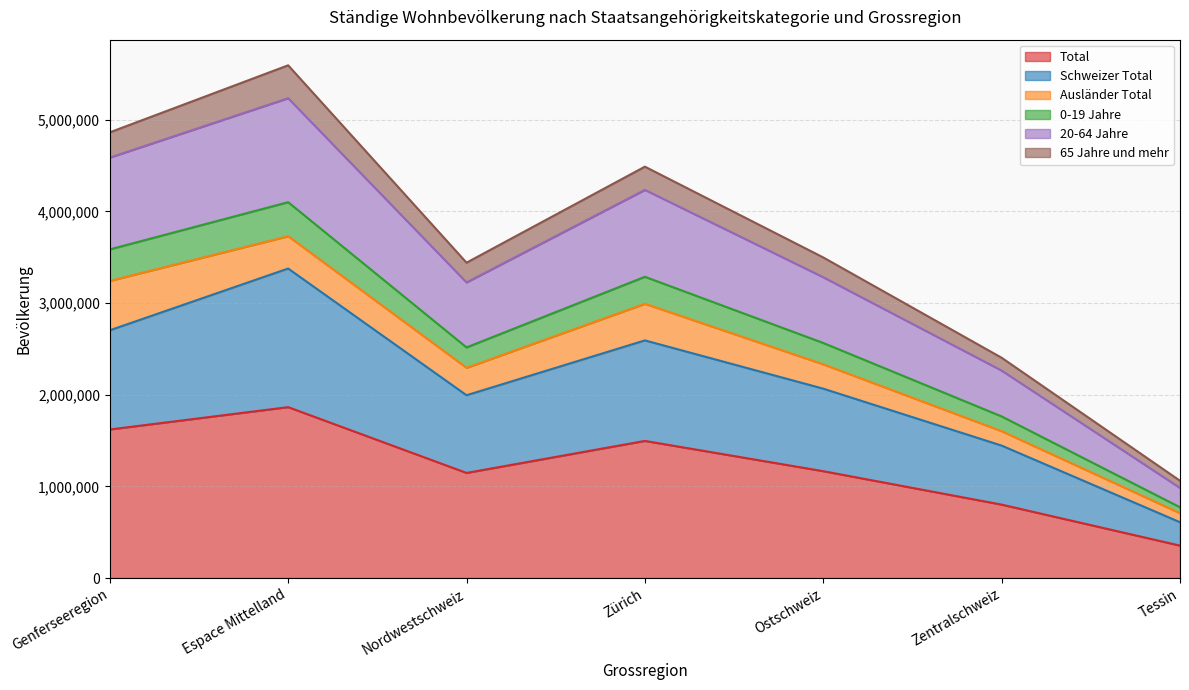

What is the maximum value for 20-64 Jahre?

5234430